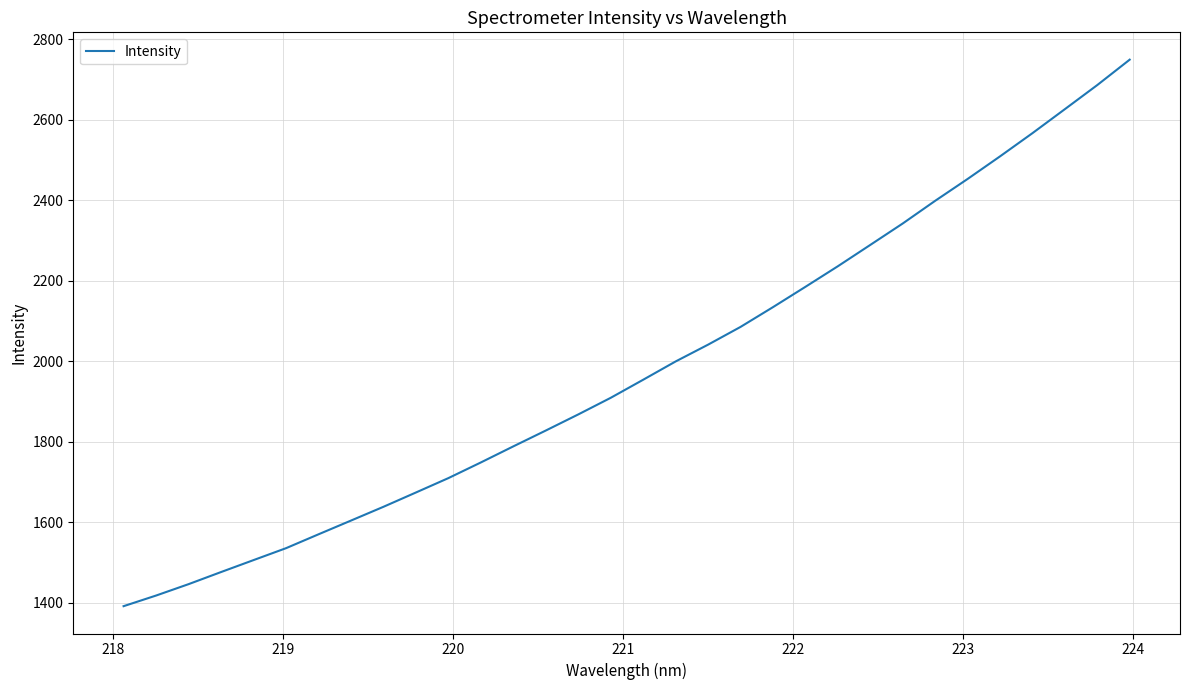

What is the difference between the maximum and minimum values?

1357.7